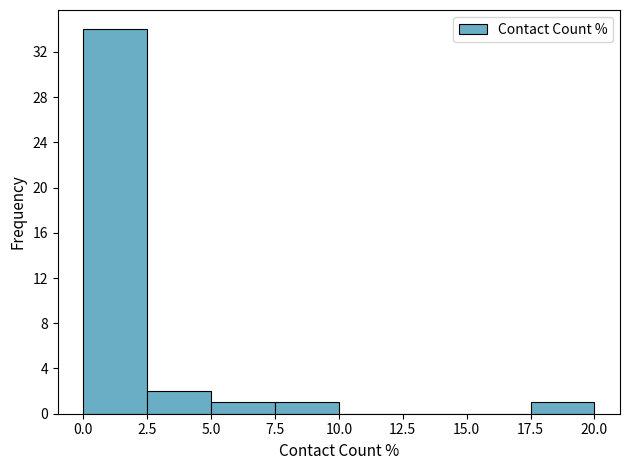

How tall is the bar that spans 0.0 to 2.5 on the x-axis? The values are not printed on the chart, so give them approximately, as read against the axis.

34